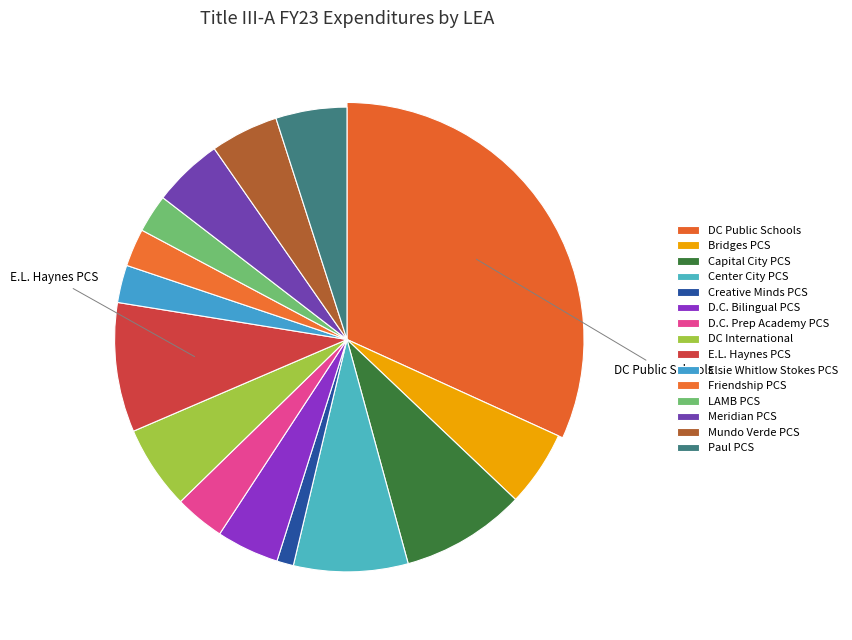

Is it true that Creative Minds International PCS is 1% of the pie?

True